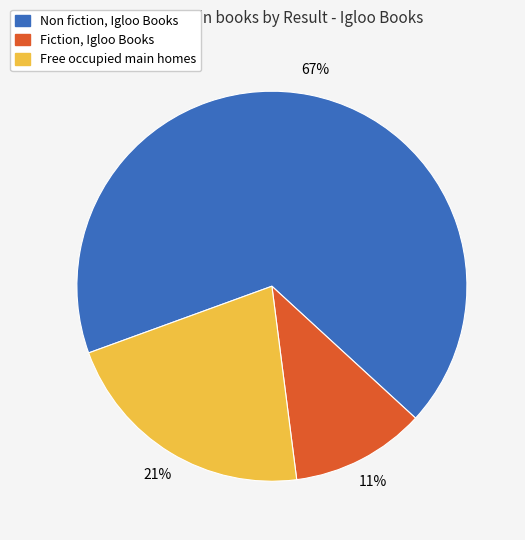

Count the number of slices in the pie.

3